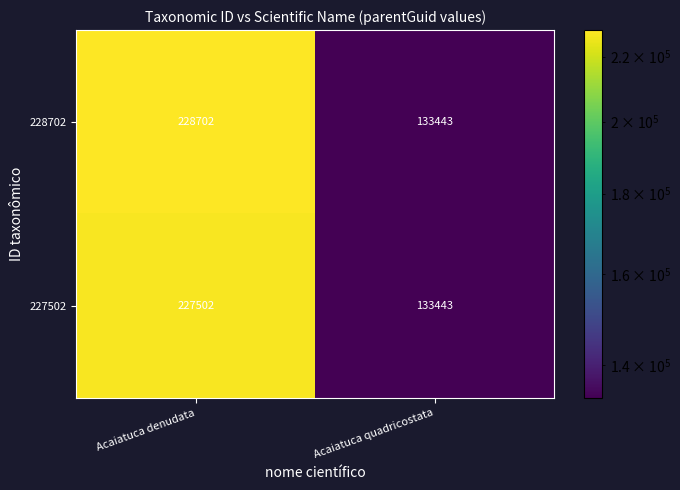

List the series in order of their overall mean, highest first.

228702, 227502